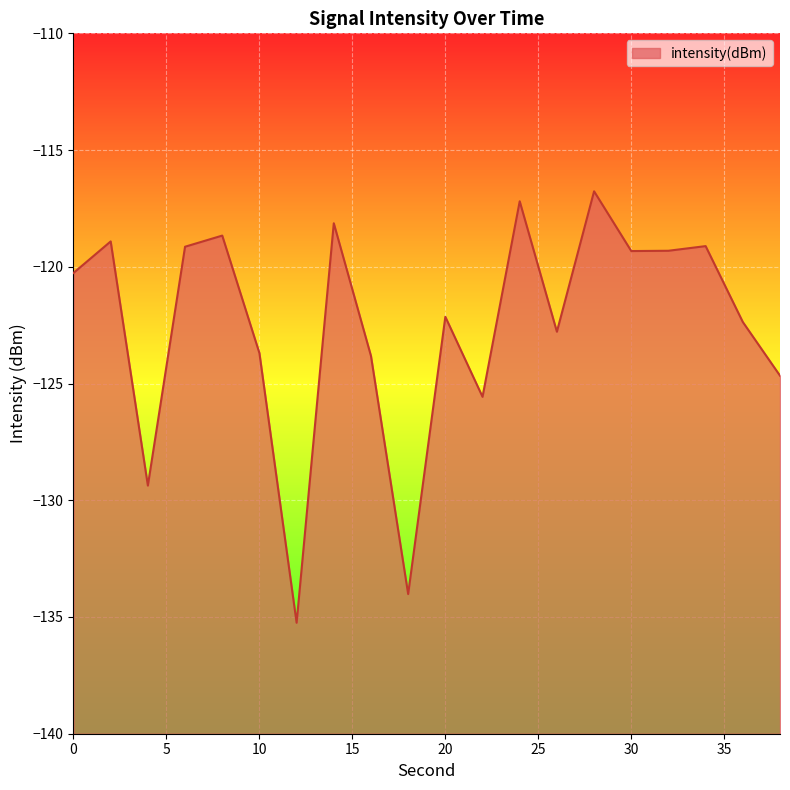

At which label does the data first exceed -120?

2